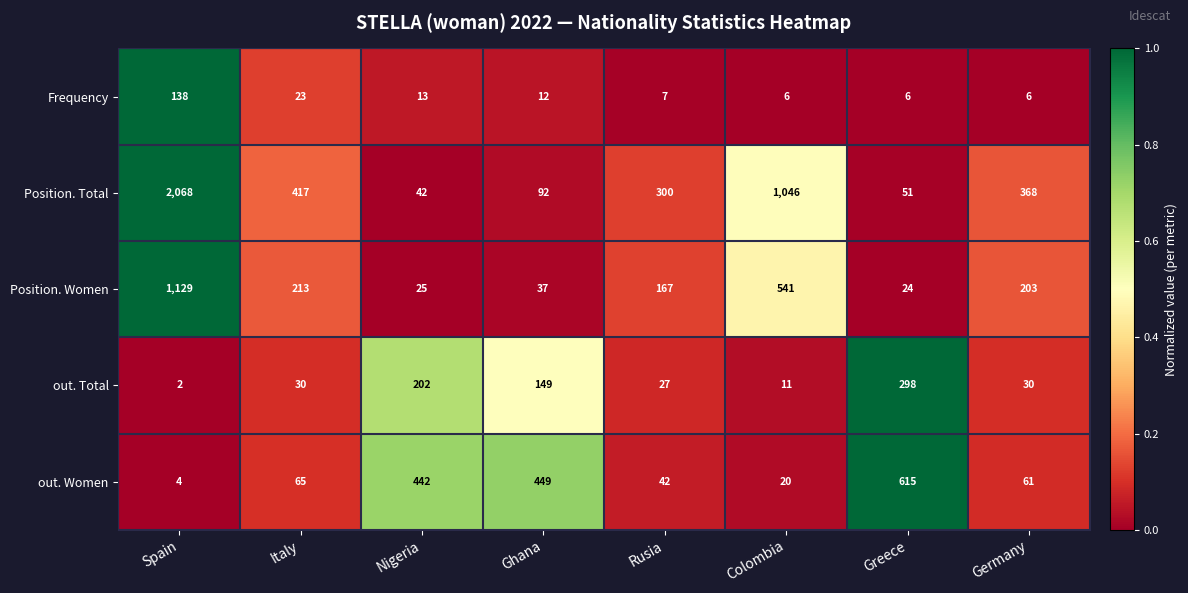

What is the difference between the maximum and minimum values in the Position. Total series?

2026